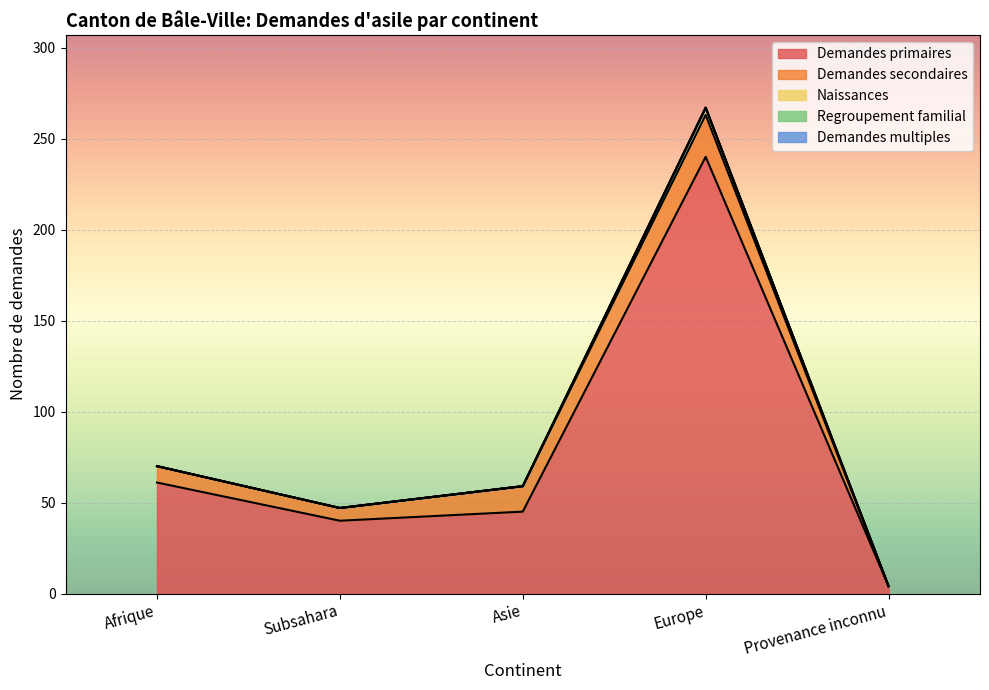

Reading left to right, transcribe all the data shown in this chart.

Demandes primaires: 61	40	45	240	4
Demandes secondaires: 9	7	14	23	0
Naissances: 0	0	0	4	0
Regroupement familial: 0	0	0	0	0
Demandes multiples: 0	0	0	0	0